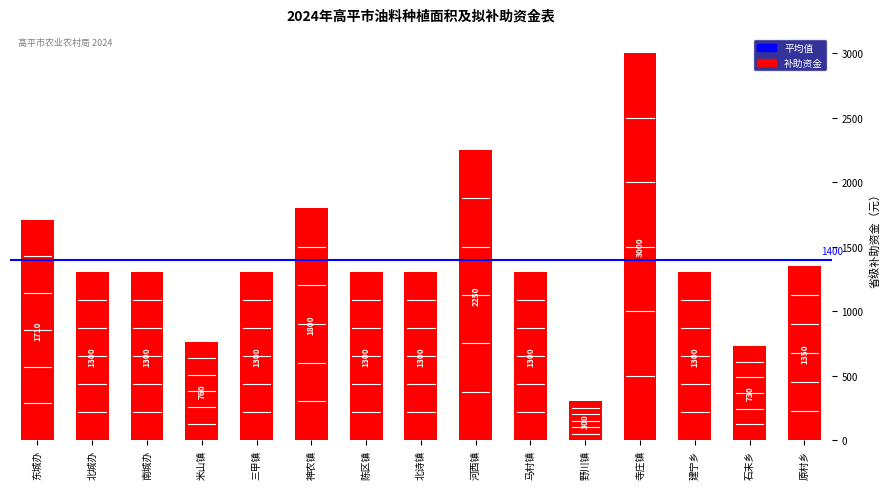

Reading right to left, transcribe all the data shown in this chart.

原村乡=1350	石末乡=730	建宁乡=1300	寺庄镇=3000	野川镇=300	马村镇=1300	河西镇=2250	北诗镇=1300	陈区镇=1300	神农镇=1800	三甲镇=1300	米山镇=760	南城办=1300	北城办=1300	东城办=1710